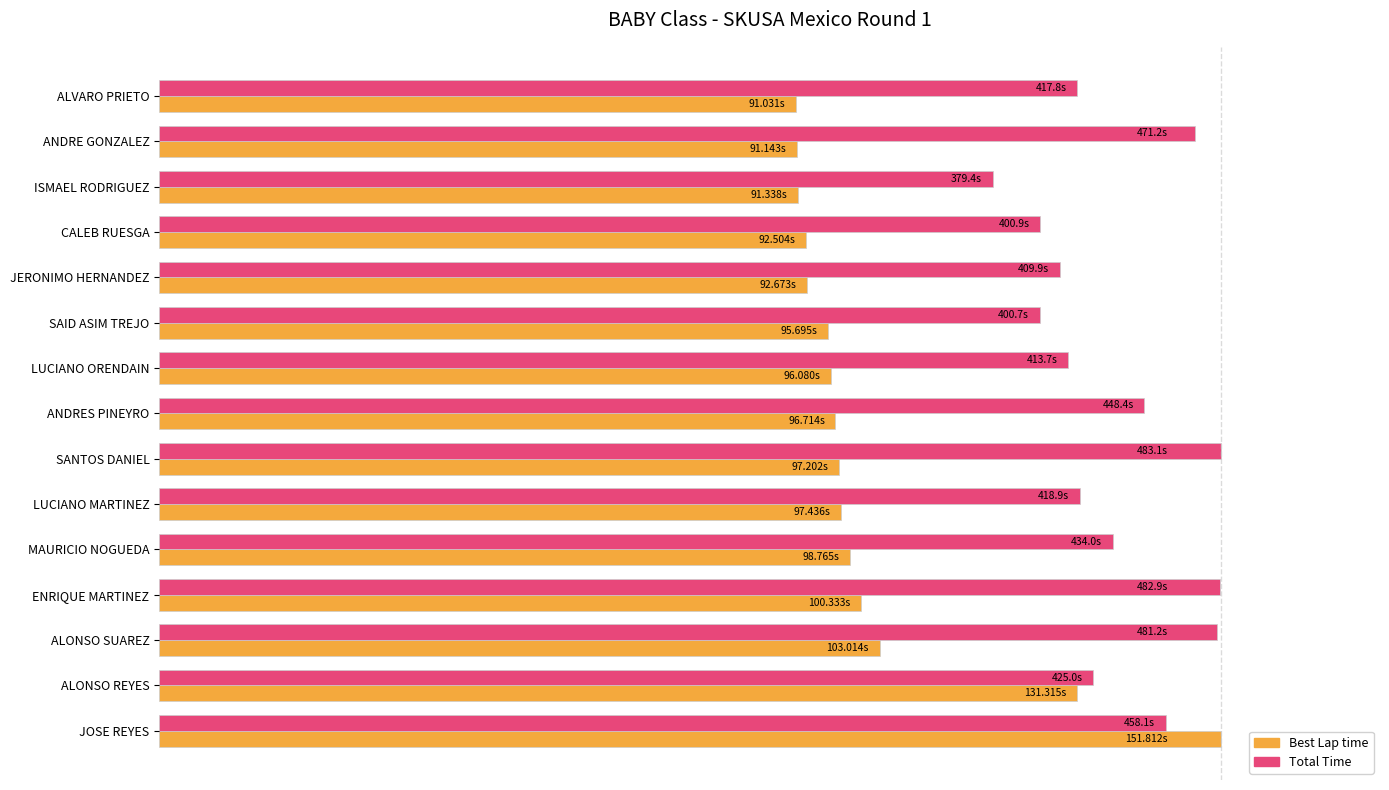

What are all the series names shown in the legend?

Best Lap time, Total Time